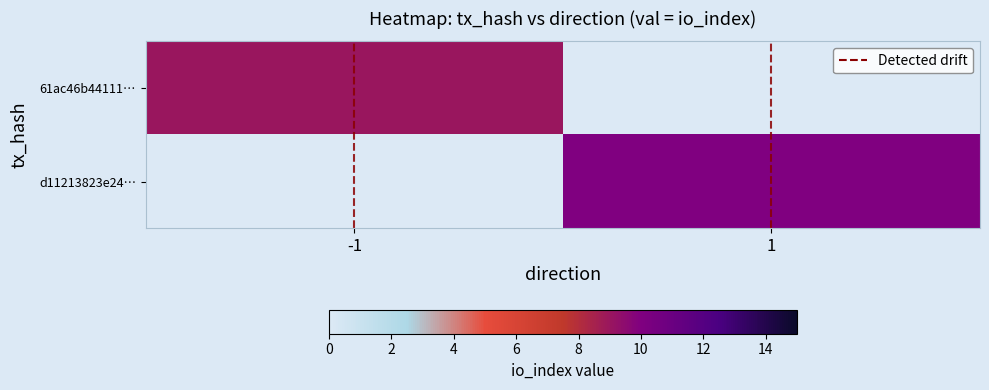

At how many categories does at least one series exceed 9?

1